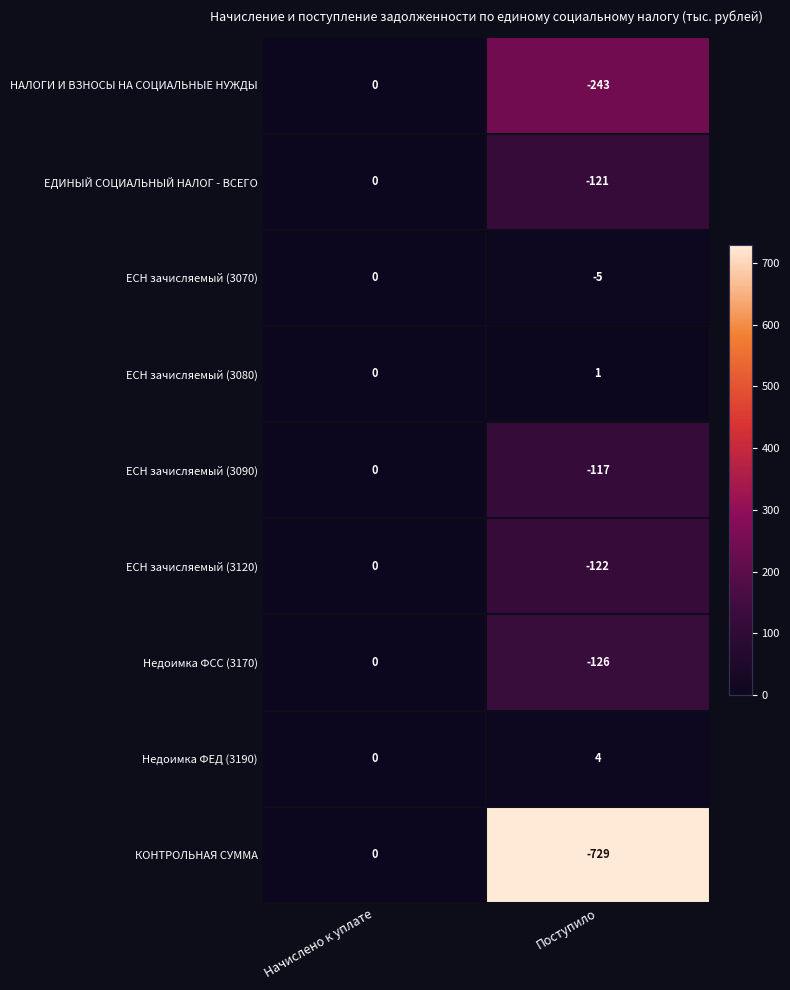

Is the value of ЕСН зачисляемый (3090) at Поступило greater than the value of ЕСН зачисляемый (3120) at Начислено к уплате?

No